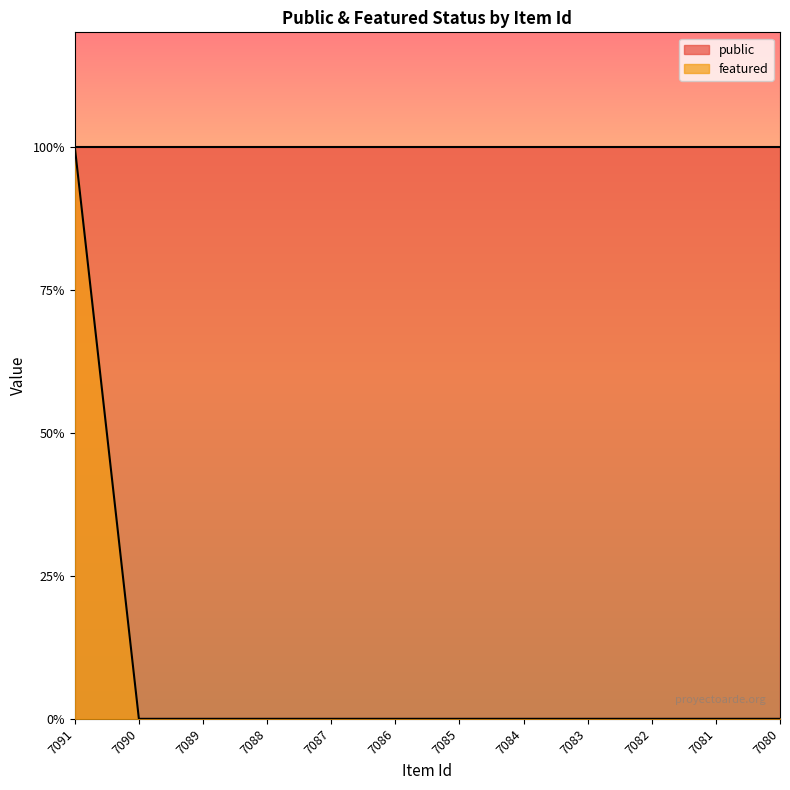

Where is the data nearest to the value 0?

7090